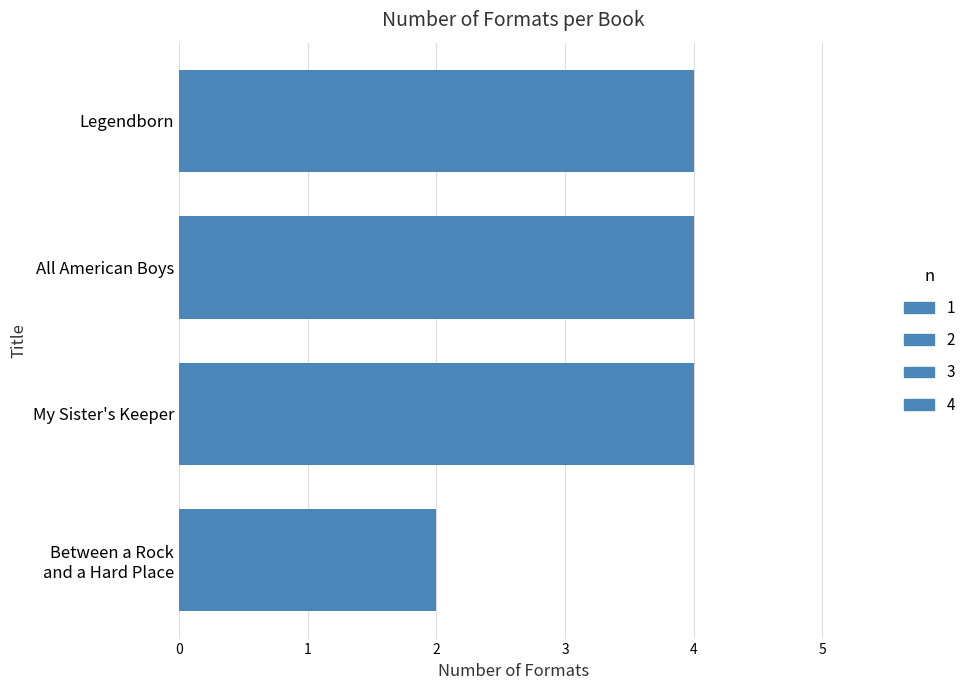

Reading top to bottom, what are all the values shown in this chart?

4	4	4	2